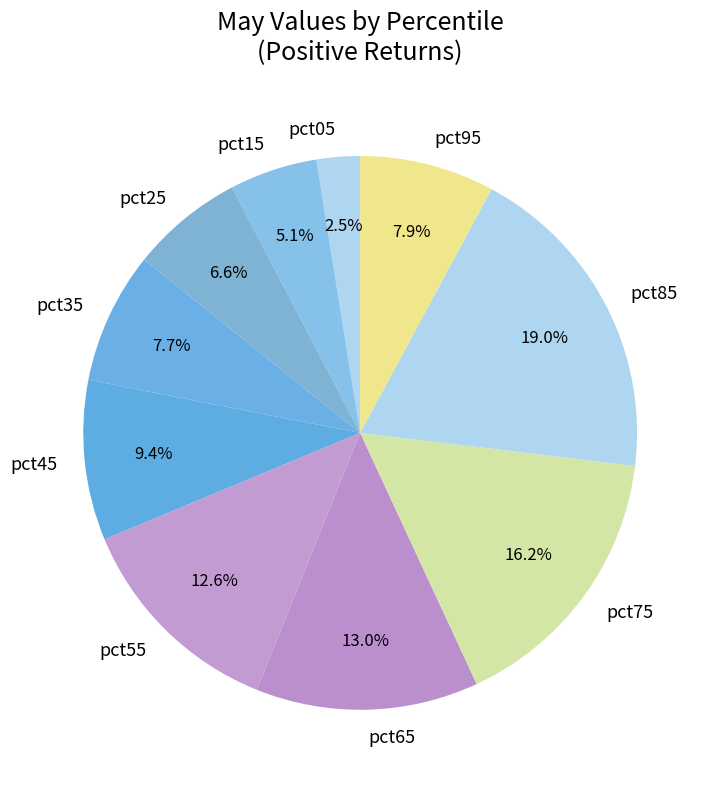

To the nearest percent, what is the average slice percentage?

10%